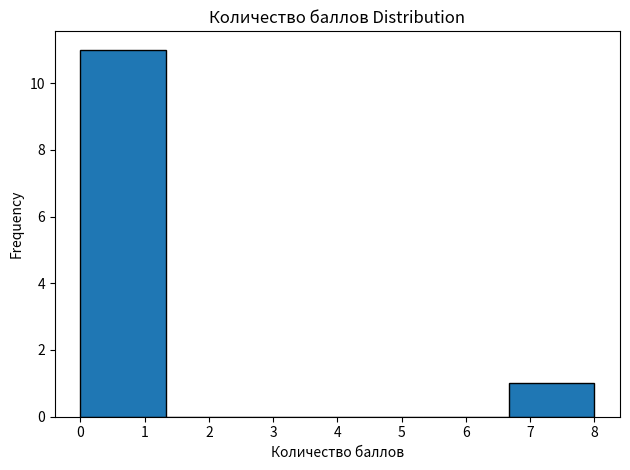

Over which range of the x-axis is the bar tallest?

0.0 to 1.3